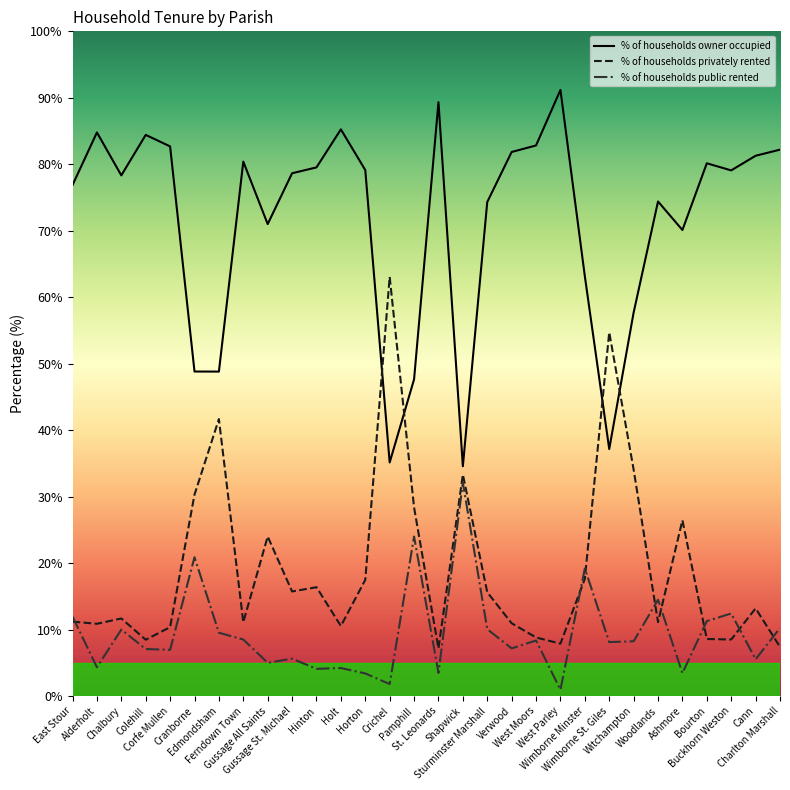

True or false: % of households public rented and % of households owner occupied intersect in this chart.

False